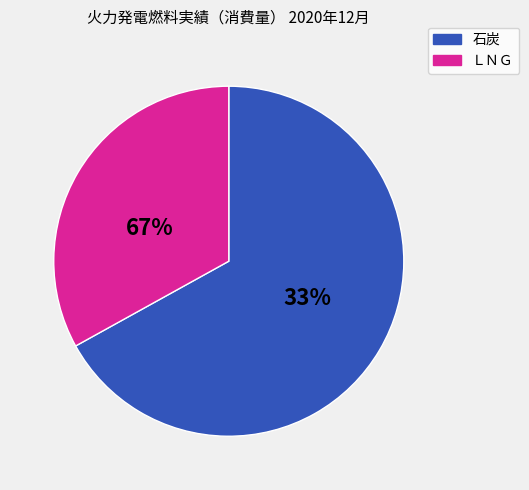

True or false: 石炭 accounts for 57% of the total.

False